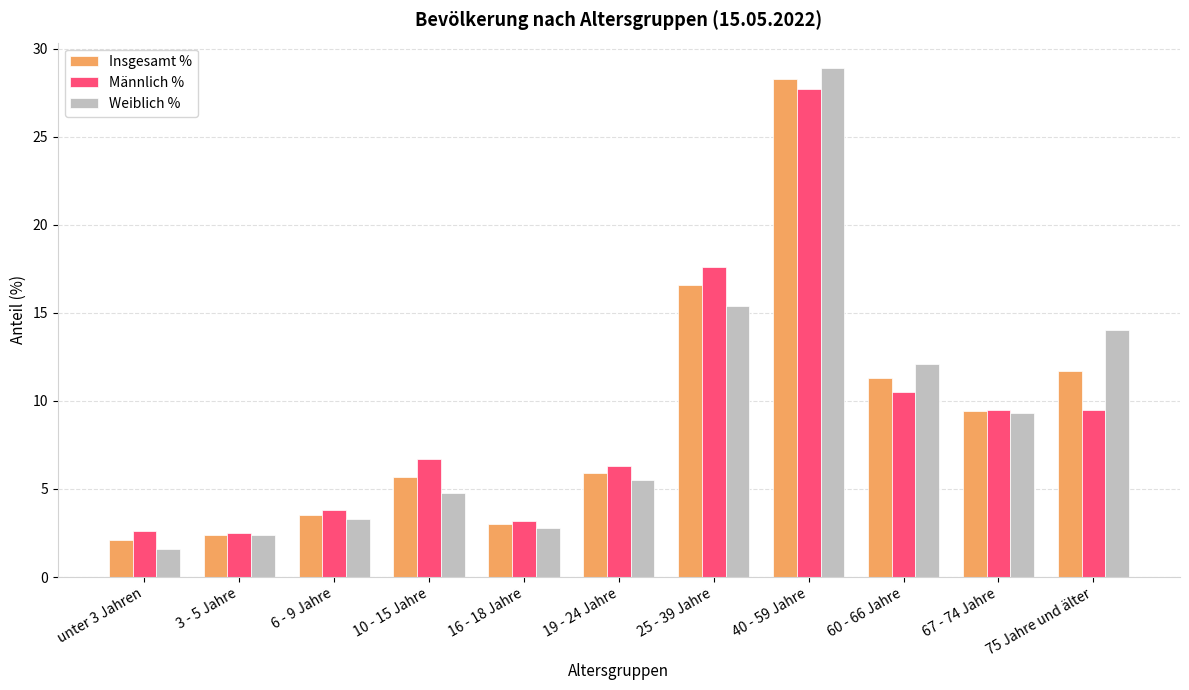

Which series has the largest range (max minus min)?

Weiblich %